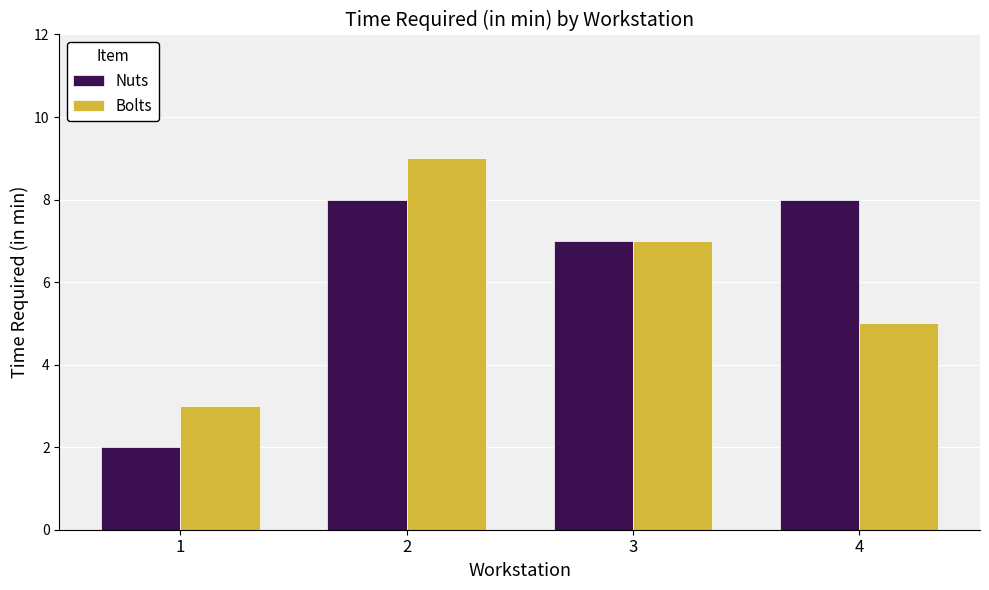

Reading left to right, transcribe all the data shown in this chart.

Nuts: 1=2	2=8	3=7	4=8
Bolts: 1=3	2=9	3=7	4=5